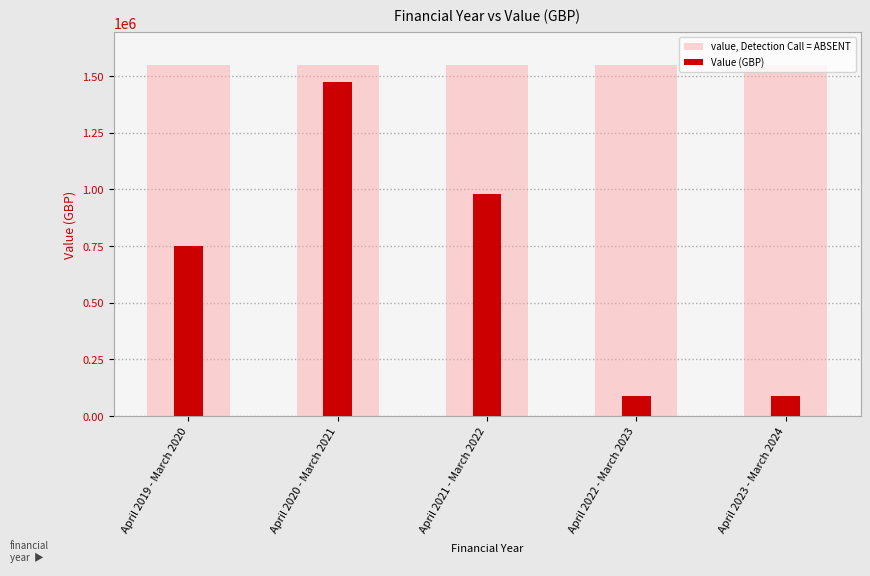

Where does the Value (GBP) series first go above 752063?

April 2019 - March 2020